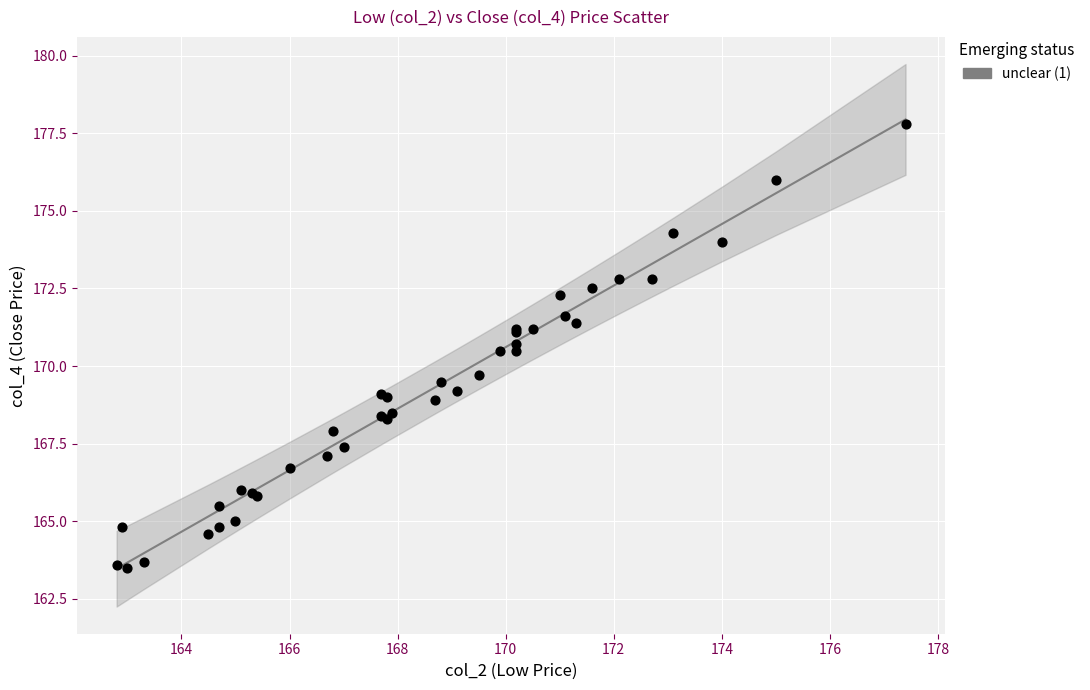

What Y value in the scatter plot is closest to 170?

169.7